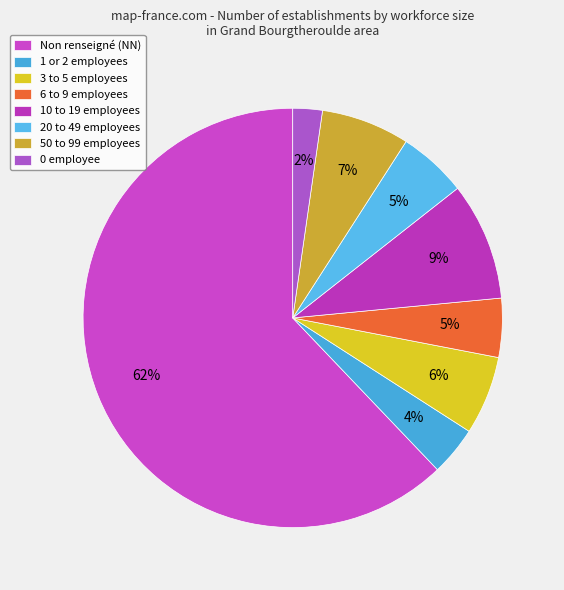

What is the majority slice?

Non renseigné (NN)